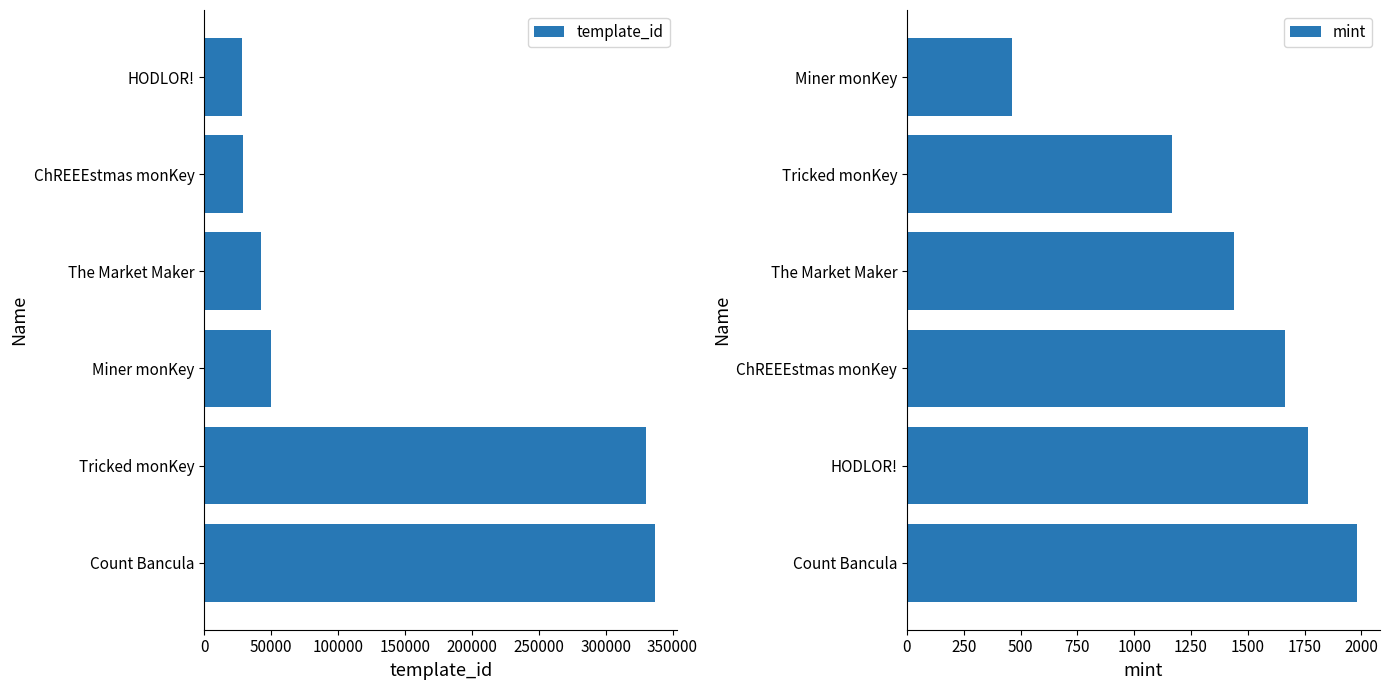

What is the difference between the template_id values at ChREEEstmas monKey and Tricked monKey?

301387